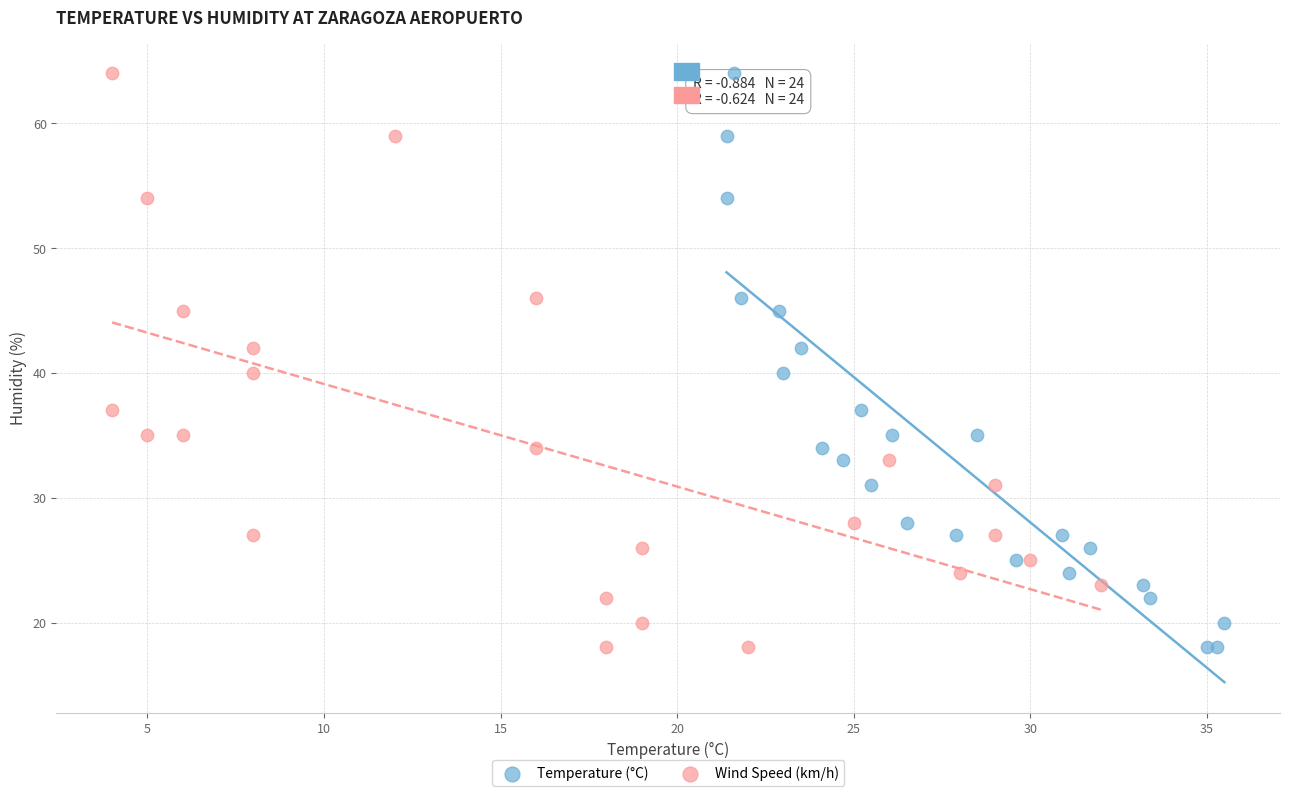

What are all the series names shown in the legend?

Temperature (°C), Wind Speed (km/h)